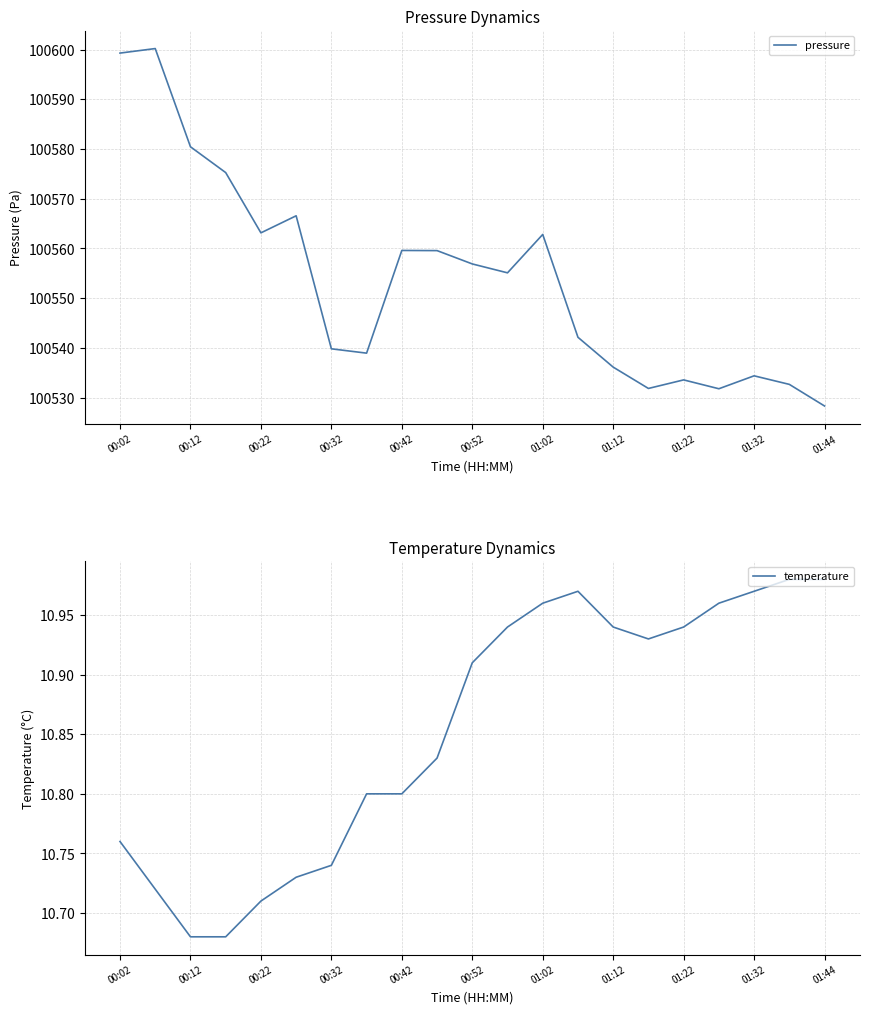

True or false: pressure has a value of 40332.4 at 00:42.

False